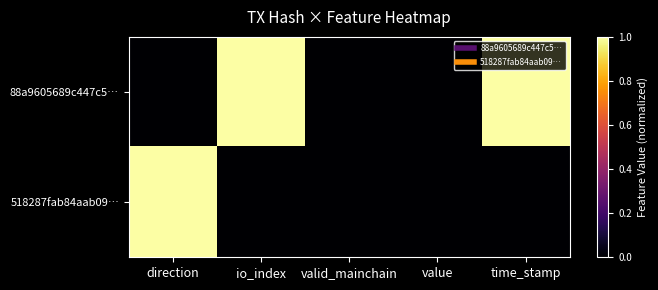

Which series has the largest range (max minus min)?

88a9605689c447c5…